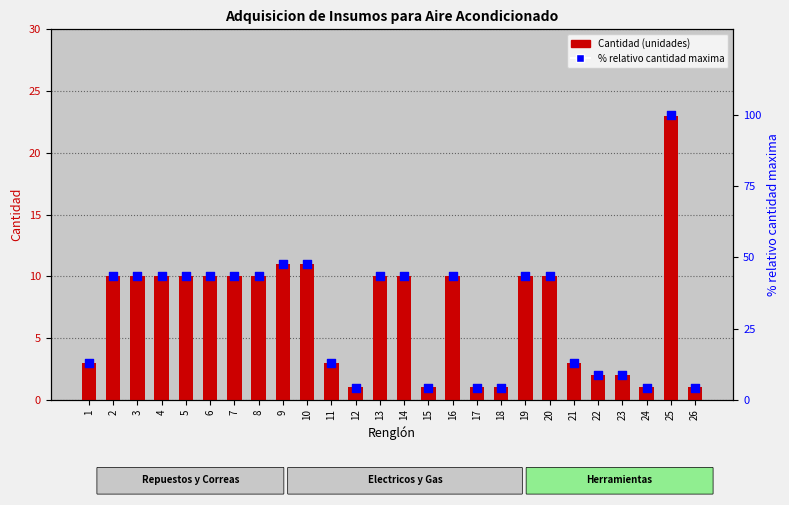

Is the value of Cantidad (unidades) at 15 greater than the value of % relativo a cantidad max at 4?

No